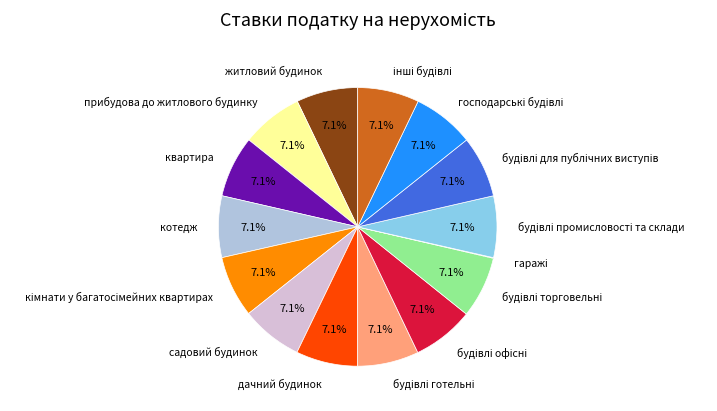

Is there a majority slice in this chart?

No